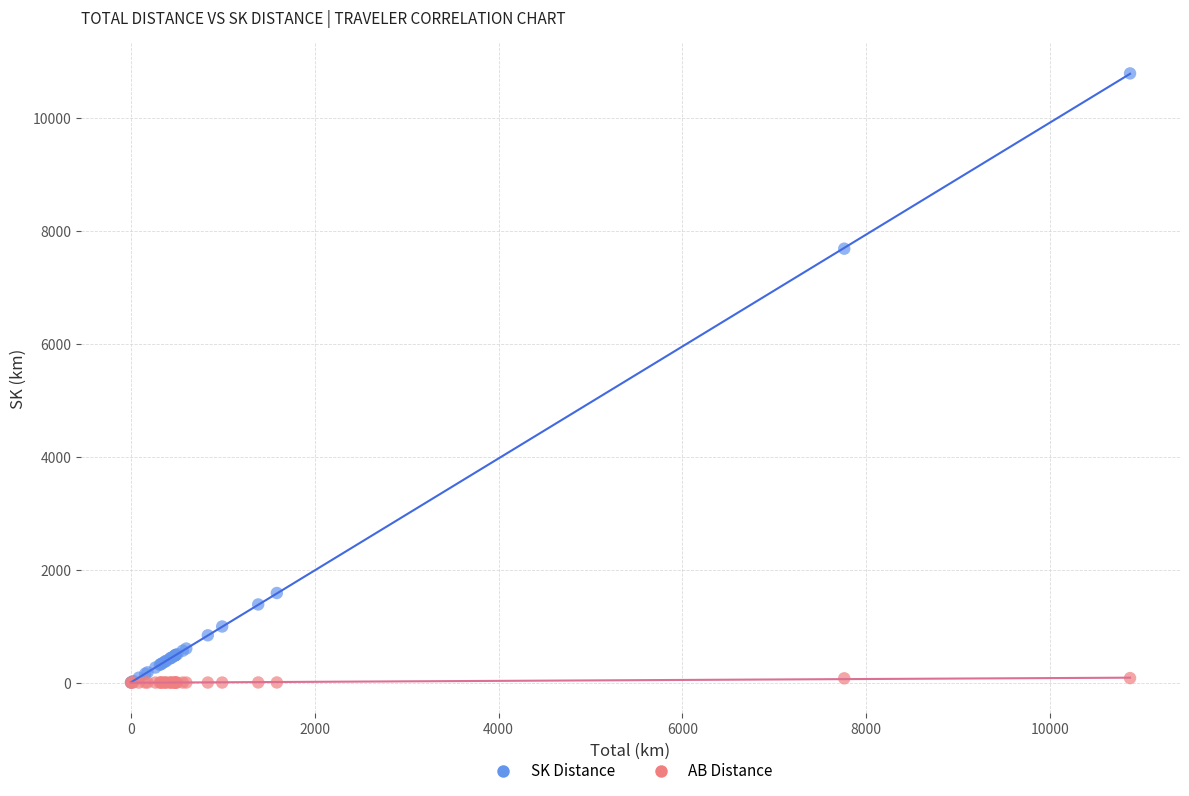

Across all series, what Y value is closest to 5395?

7686.2